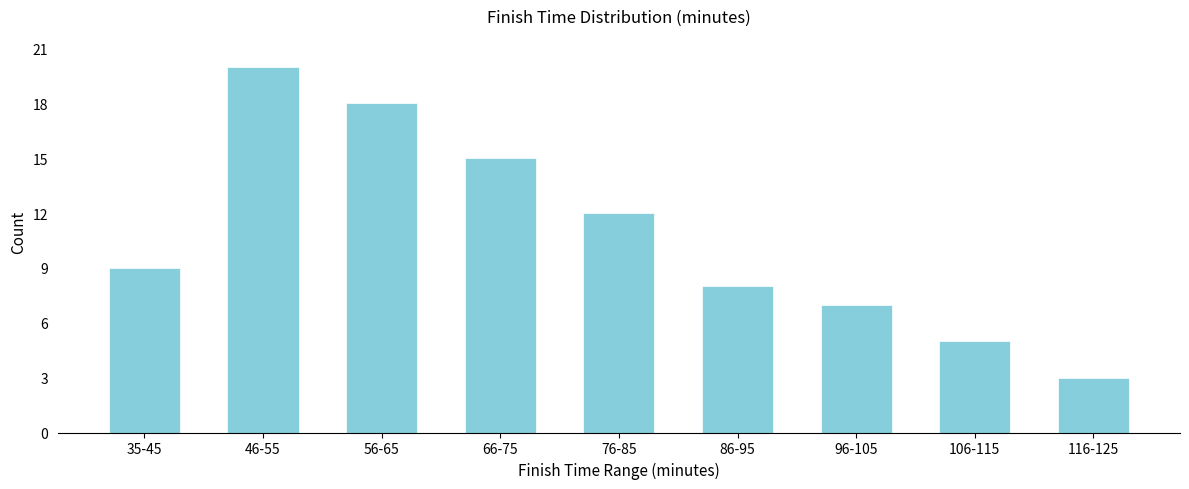

Reading left to right, transcribe all the data shown in this chart.

9	20	18	15	12	8	7	5	3